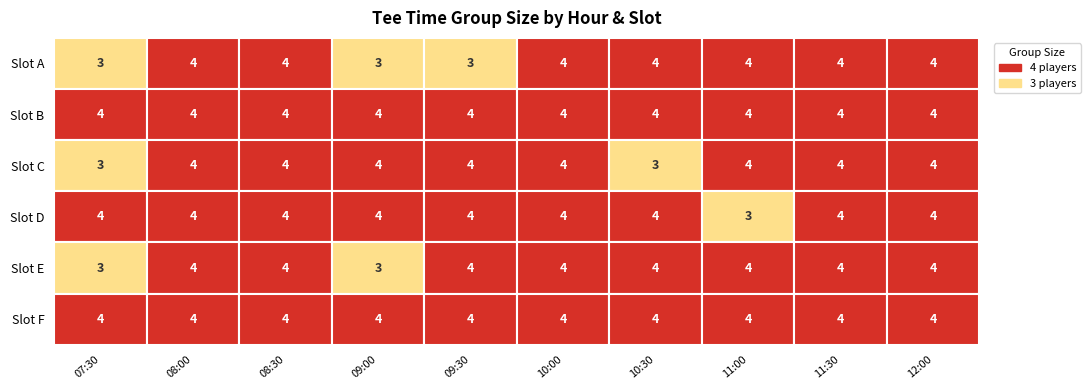

What is the sum of all 09:30 values?

23